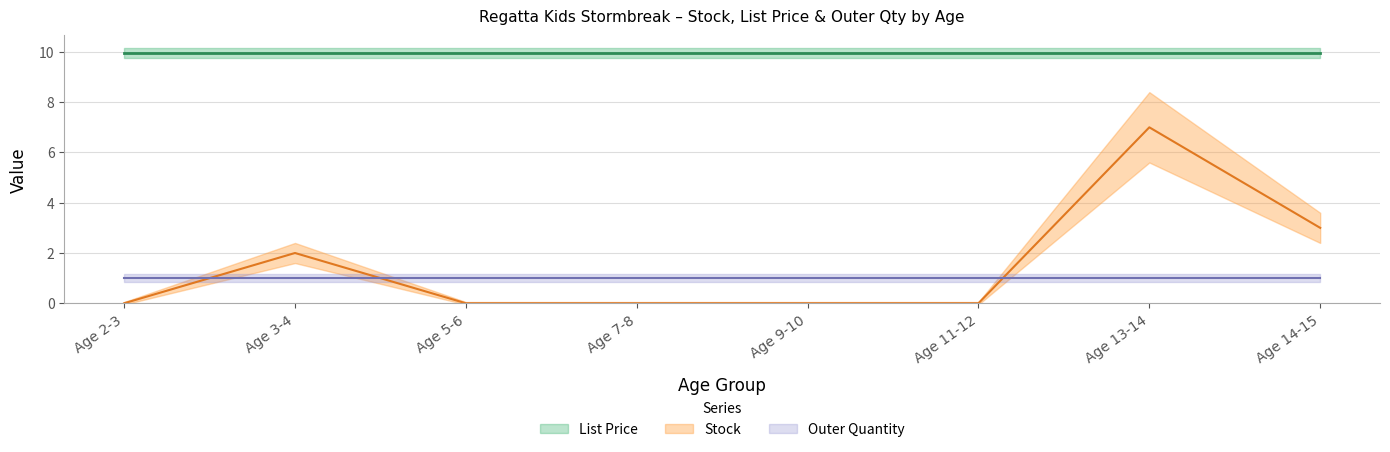

Is this an area chart (filled region under the line)?

No